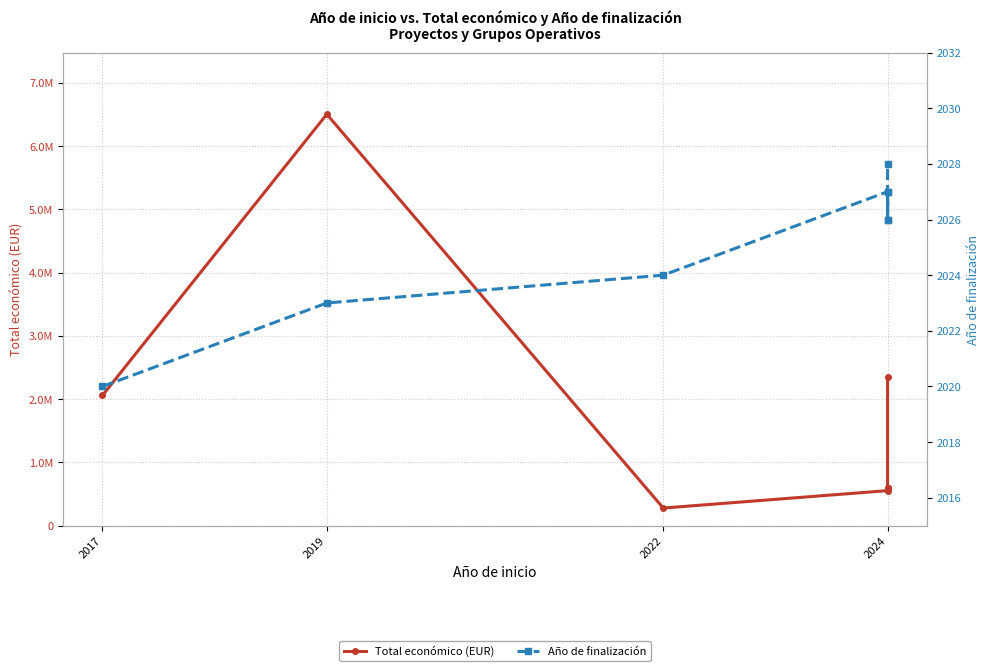

Reading left to right, transcribe all the data shown in this chart.

Total económico (EUR): 2058795	6504312	277718	553196	596384	598597	599262	2348280
Año de finalización: 2020	2023	2024	2027	2026	2027	2026	2028